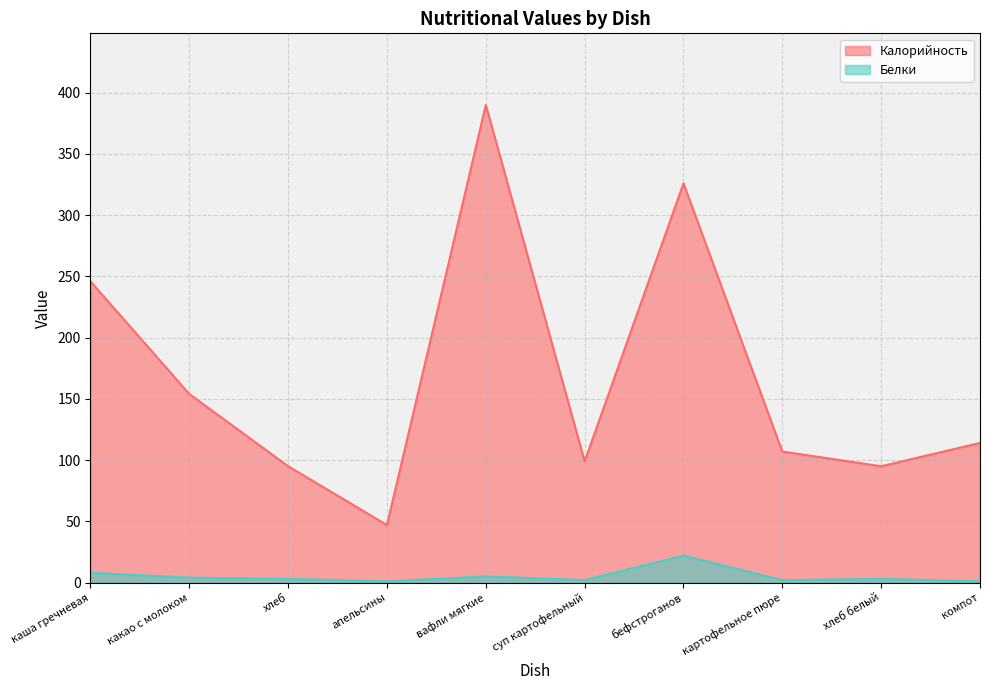

What is the label of the 7th point from the right?

апельсины